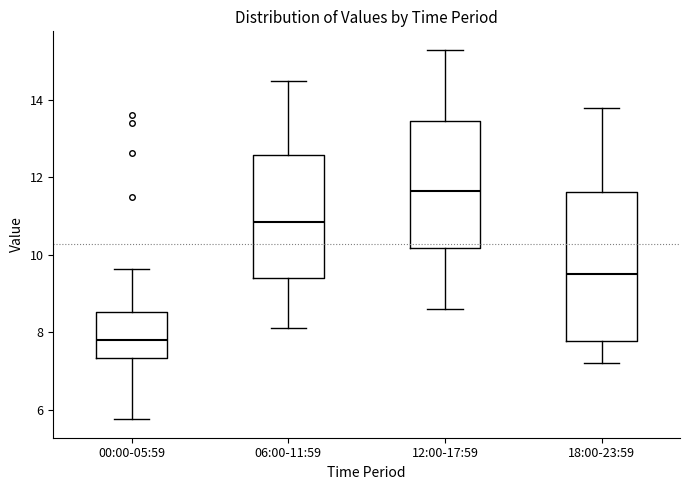

Reading left to right, read every box against the y-axis: the position of its median line, the range the box covers, and the ends of its whiskers. The values are not printed on the chart, so give them approximately, as read against the axis.

00:00-05:59: median 7.8, box 7.4 to 8.6, whiskers 5.8 to 9.6
06:00-11:59: median 10.8, box 9.4 to 12.6, whiskers 8.2 to 14.6
12:00-17:59: median 11.6, box 10.2 to 13.4, whiskers 8.6 to 15.4
18:00-23:59: median 9.6, box 7.8 to 11.6, whiskers 7.2 to 13.8